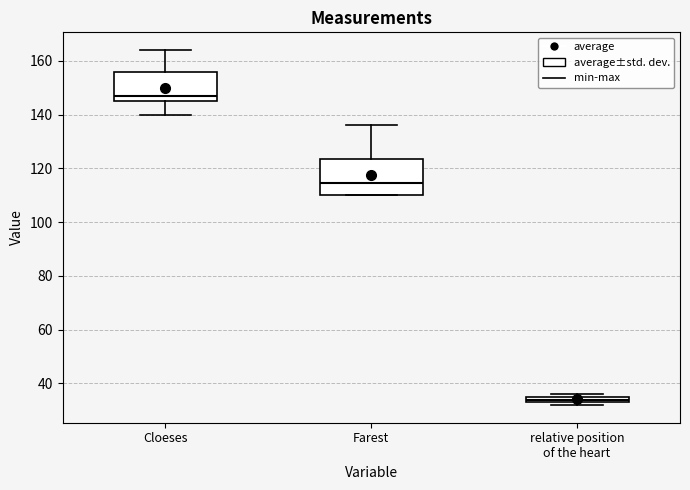

Which box has the highest median line?

Cloeses